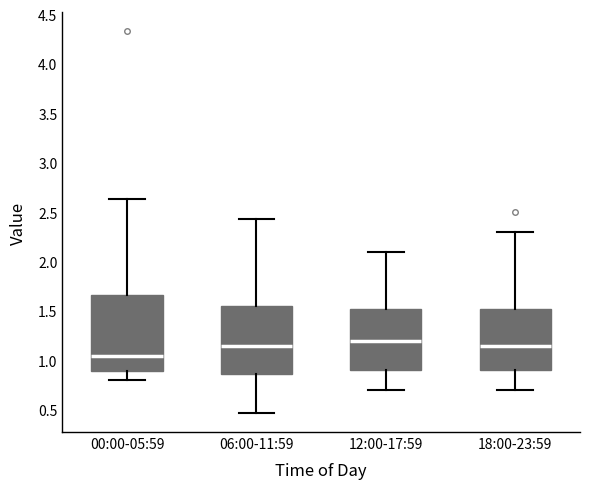

Reading left to right, transcribe this box plot: for each box, give where its median line is, the range the box spans, and where its two whiskers end, as read against the y-axis. The values are not printed on the chart, so give them approximately, as read against the axis.

00:00-05:59: median 1.05, box 0.90 to 1.65, whiskers 0.80 to 2.65
06:00-11:59: median 1.15, box 0.85 to 1.55, whiskers 0.45 to 2.45
12:00-17:59: median 1.20, box 0.90 to 1.55, whiskers 0.70 to 2.10
18:00-23:59: median 1.15, box 0.90 to 1.55, whiskers 0.70 to 2.30